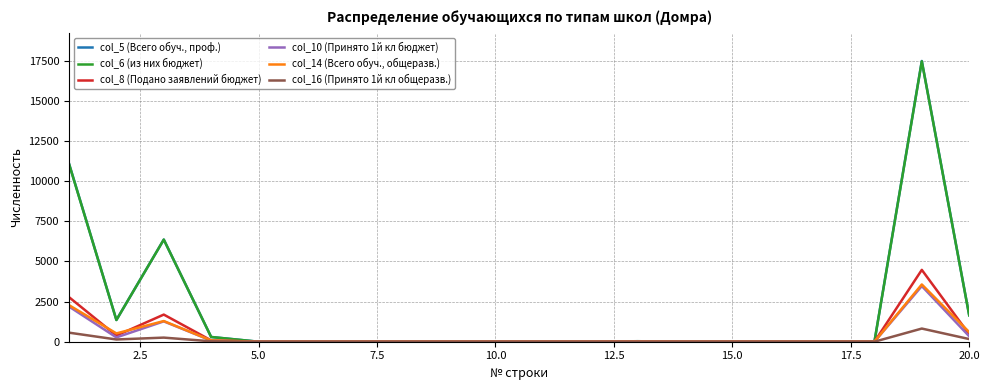

List the series in order of their peak value, lowest first.

col_16 (Принято 1й кл общеразв.), col_10 (Принято 1й кл бюджет), col_14 (Всего обуч., общеразв.), col_8 (Подано заявлений бюджет), col_6 (из них бюджет), col_5 (Всего обуч., проф.)